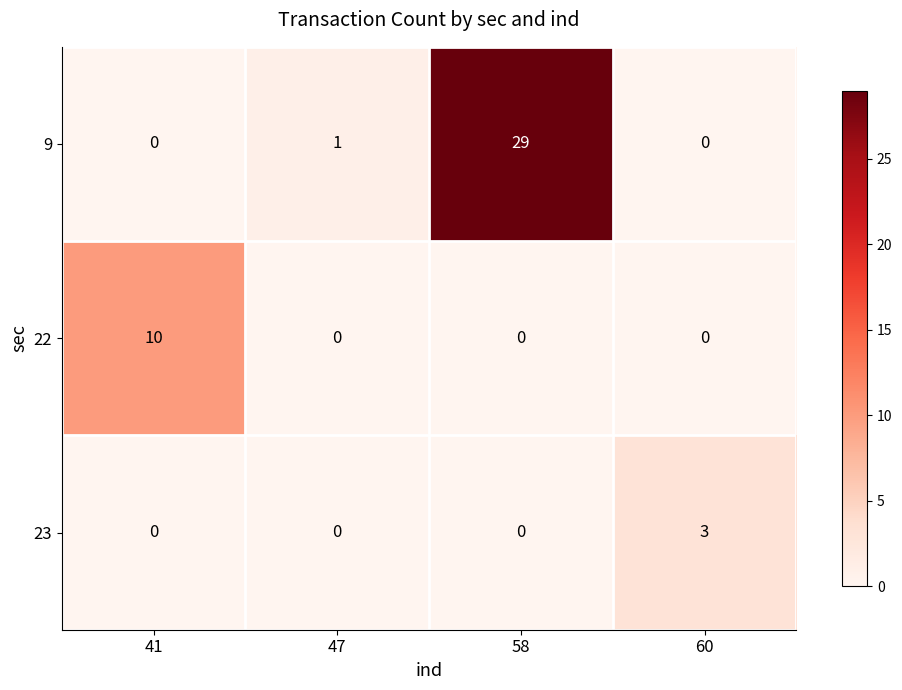

Is it true that 9 equals 1 at 47?

True